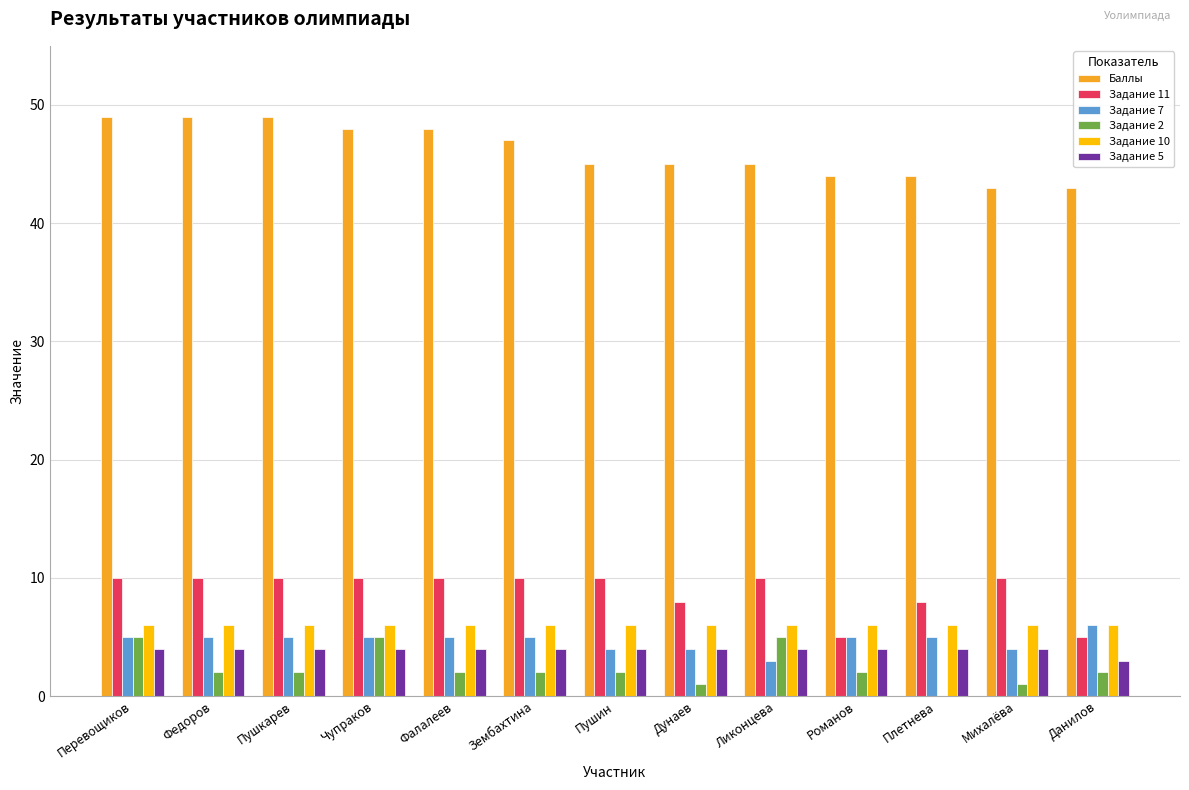

Is the value of Баллы at Романов greater than the value of Задание 7 at Зембахтина?

Yes